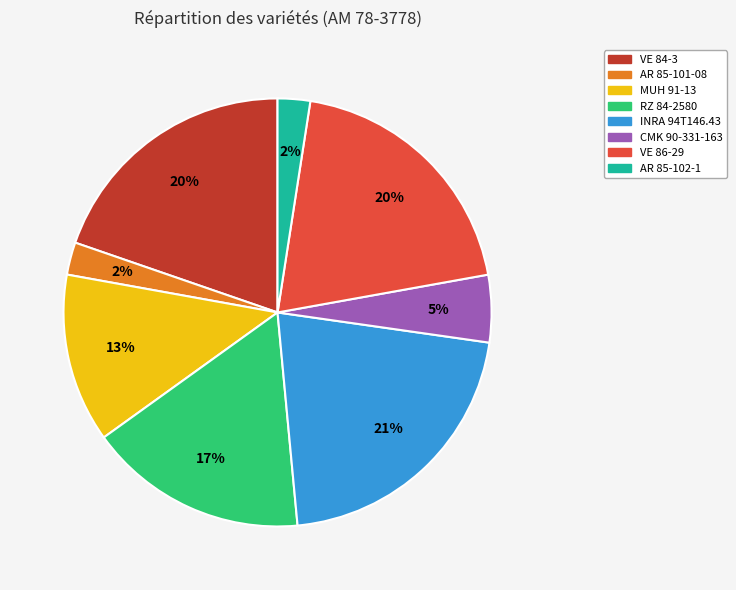

To the nearest percent, what percentage of the pie is AR 85-102-1?

2%